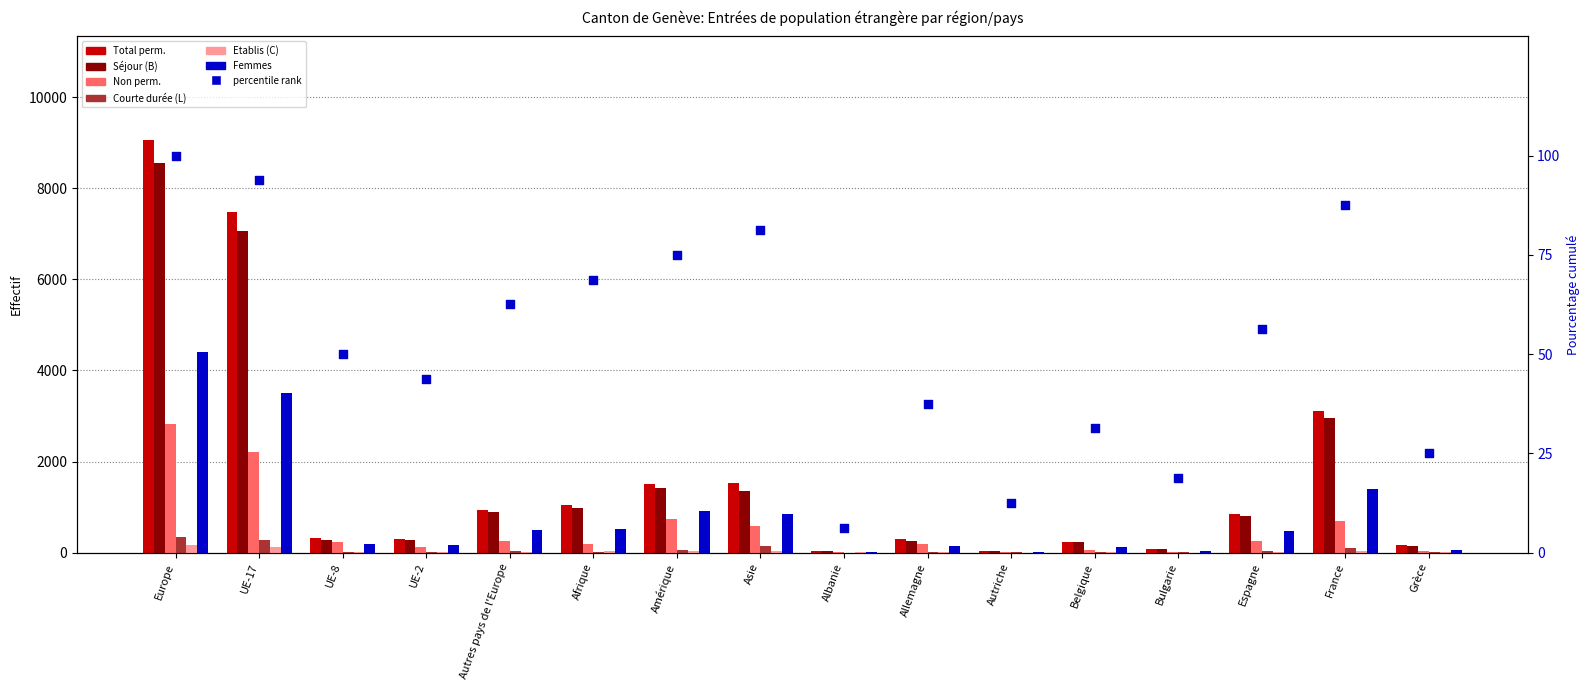

Which series reaches the minimum Y coordinate?

Courte durée (L)